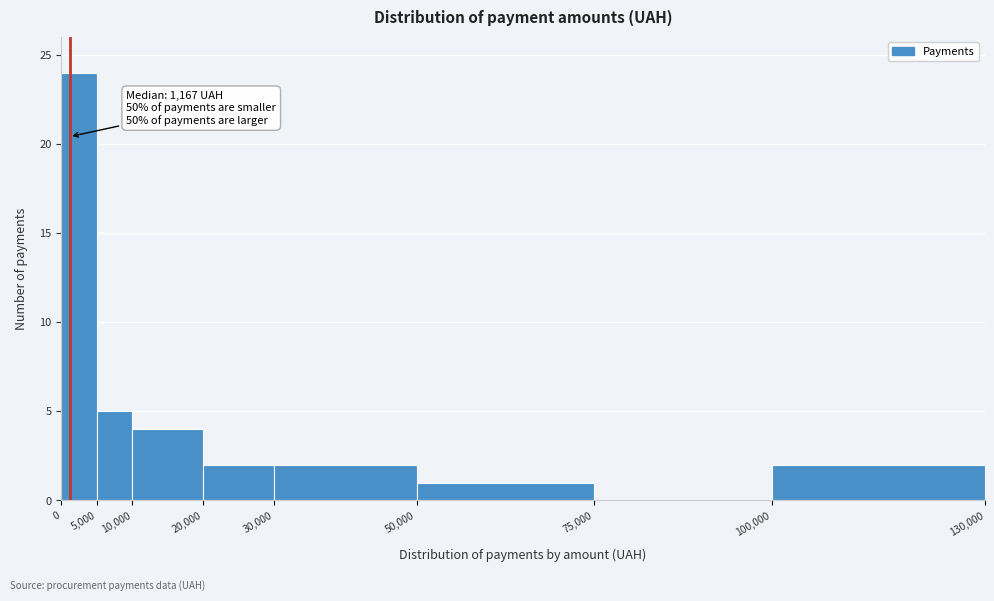

Over which range of the x-axis is the bar tallest?

0 to 5,000